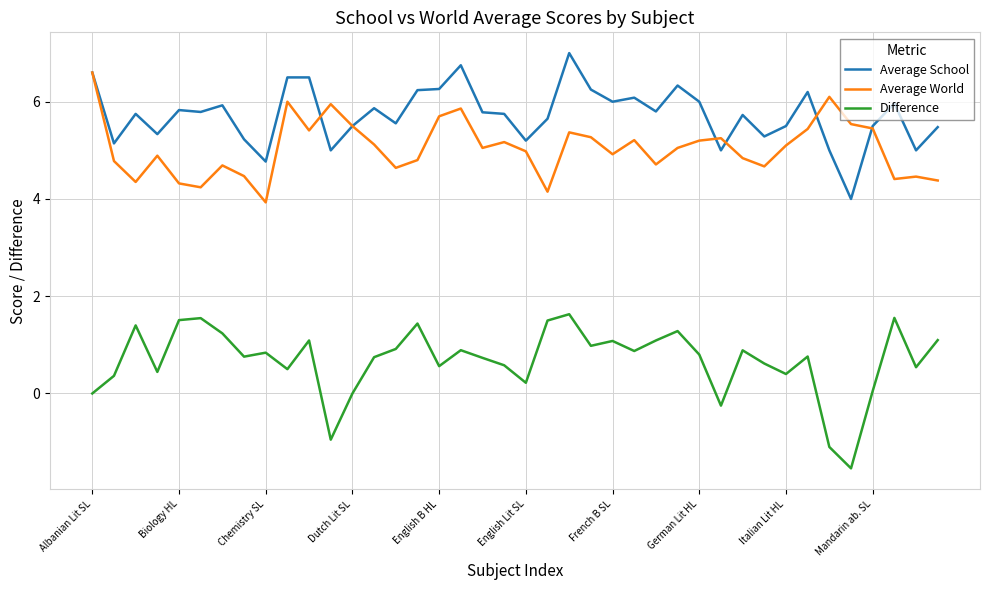

Which series has the widest spread of values?

Difference